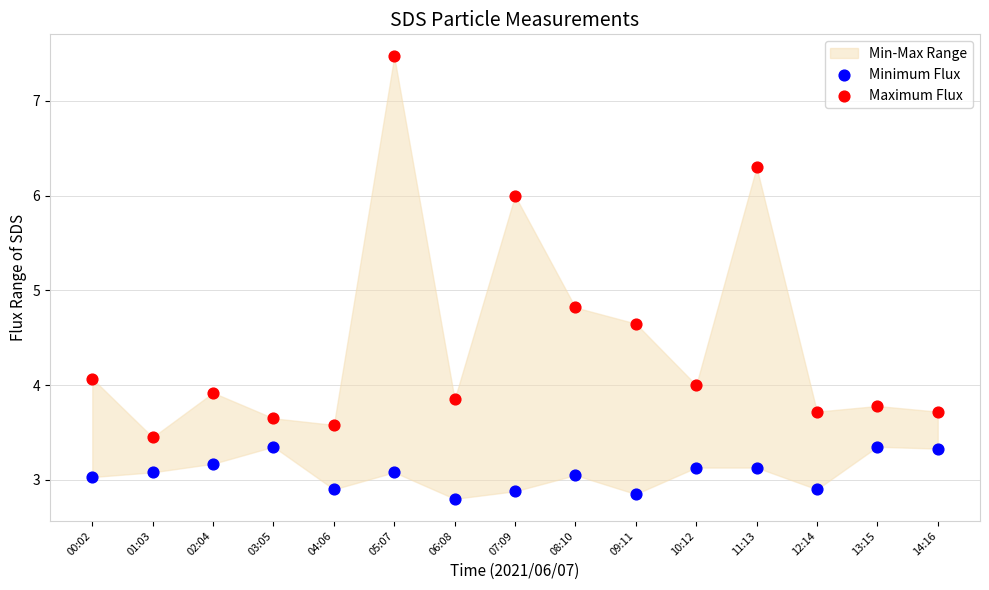

Which series reaches the minimum Y coordinate?

Minimum Flux